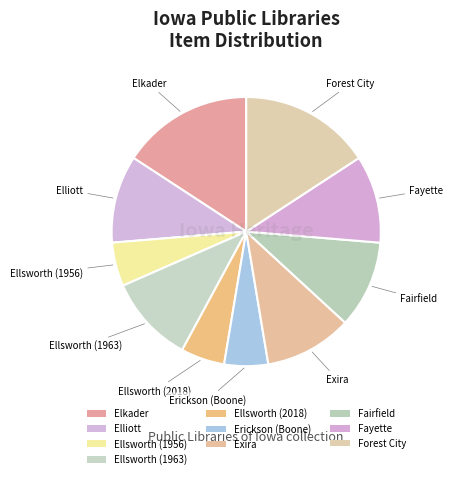

Which slice is the smallest?

Ellsworth (1956)